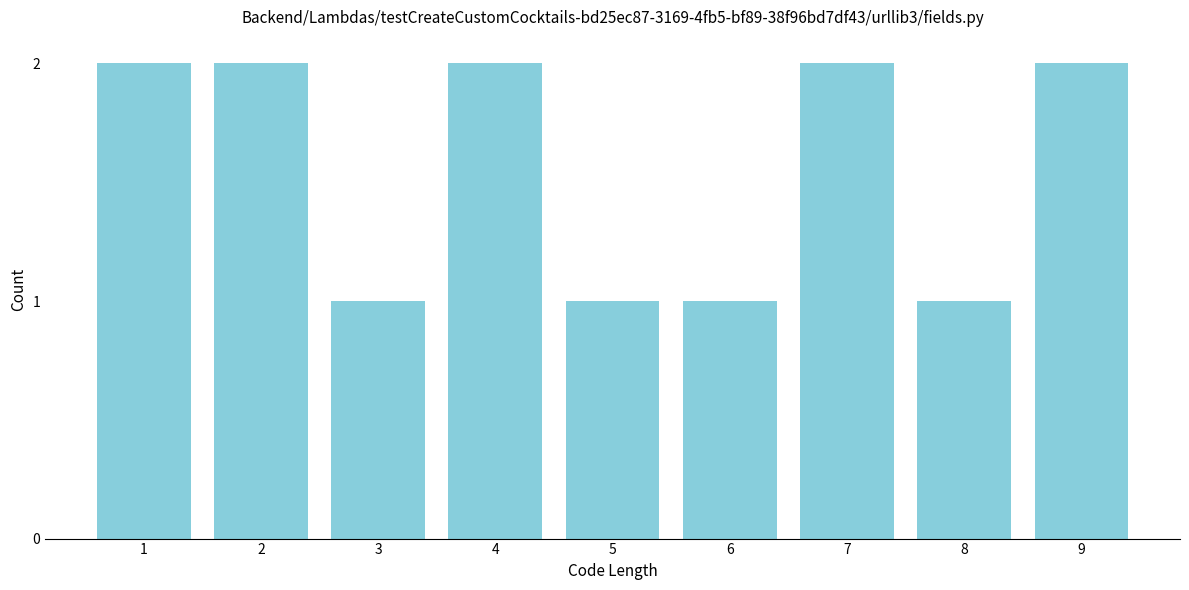

Reading right to left, transcribe all the data shown in this chart.

2	1	2	1	1	2	1	2	2